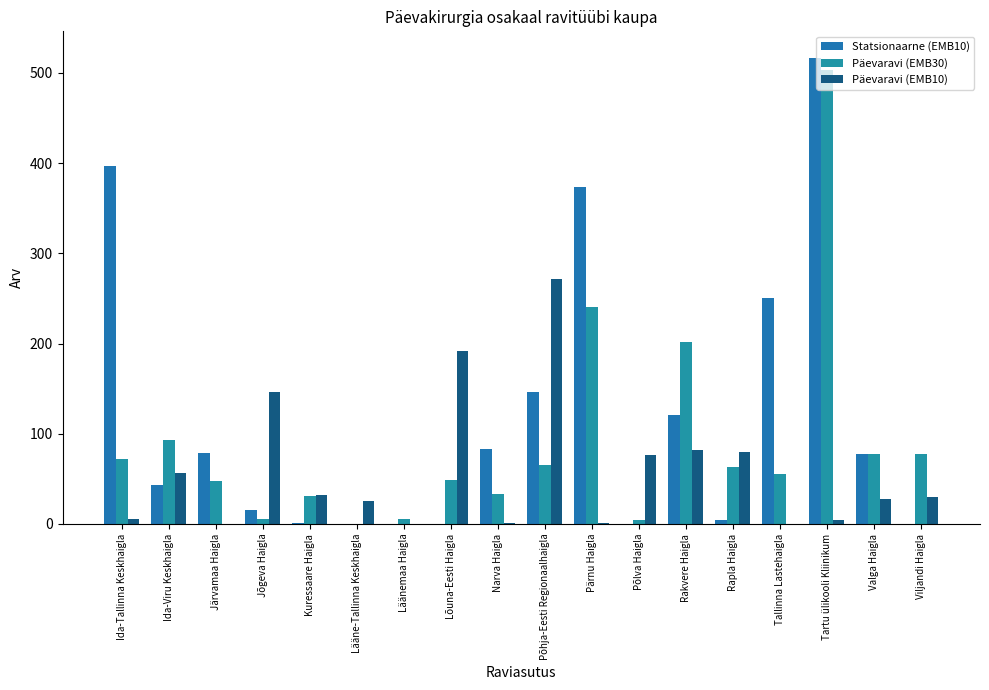

Reading right to left, transcribe all the data shown in this chart.

Statsionaarne (EMB10): Viljandi Haigla=0	Valga Haigla=77	Tartu ülikooli Kliinikum=516	Tallinna Lastehaigla=250	Rapla Haigla=4	Rakvere Haigla=121	Põlva Haigla=0	Pärnu Haigla=373	Põhja-Eesti Regionaalhaigla=146	Narva Haigla=83	Lõuna-Eesti Haigla=0	Läänemaa Haigla=0	Lääne-Tallinna Keskhaigla=0	Kuressaare Haigla=1	Jõgeva Haigla=16	Järvamaa Haigla=79	Ida-Viru Keskhaigla=43	Ida-Tallinna Keskhaigla=397
Päevaravi (EMB30): Viljandi Haigla=77	Valga Haigla=77	Tartu ülikooli Kliinikum=503	Tallinna Lastehaigla=55	Rapla Haigla=63	Rakvere Haigla=202	Põlva Haigla=4	Pärnu Haigla=241	Põhja-Eesti Regionaalhaigla=65	Narva Haigla=33	Lõuna-Eesti Haigla=49	Läänemaa Haigla=5	Lääne-Tallinna Keskhaigla=0	Kuressaare Haigla=31	Jõgeva Haigla=6	Järvamaa Haigla=48	Ida-Viru Keskhaigla=93	Ida-Tallinna Keskhaigla=72
Päevaravi (EMB10): Viljandi Haigla=30	Valga Haigla=28	Tartu ülikooli Kliinikum=4	Tallinna Lastehaigla=0	Rapla Haigla=80	Rakvere Haigla=82	Põlva Haigla=76	Pärnu Haigla=1	Põhja-Eesti Regionaalhaigla=271	Narva Haigla=1	Lõuna-Eesti Haigla=192	Läänemaa Haigla=0	Lääne-Tallinna Keskhaigla=26	Kuressaare Haigla=32	Jõgeva Haigla=146	Järvamaa Haigla=0	Ida-Viru Keskhaigla=56	Ida-Tallinna Keskhaigla=6